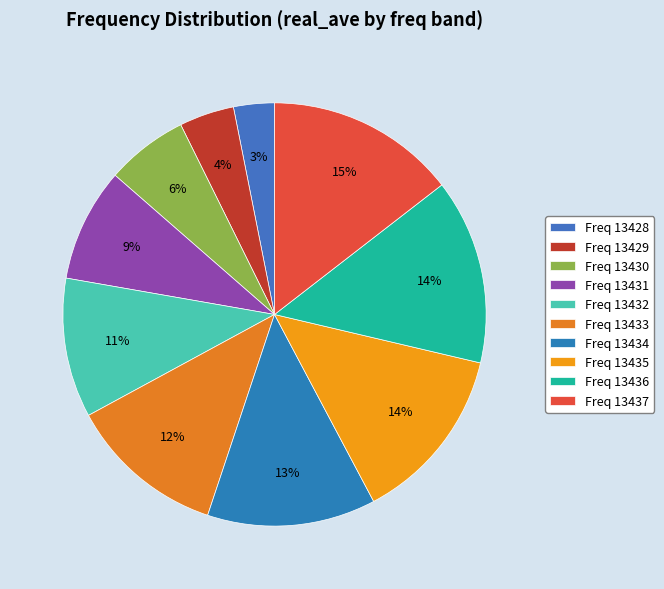

How many slices are in this pie chart?

10